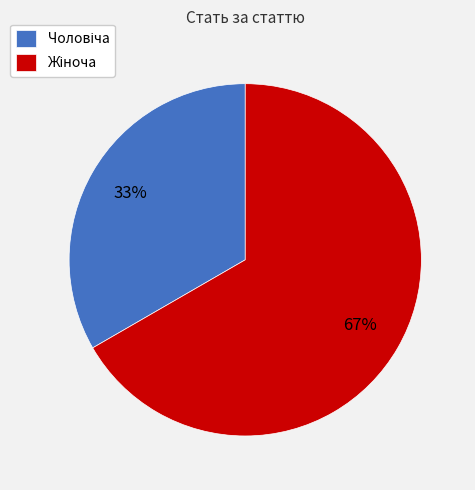

To the nearest percent, what is the average slice percentage?

50%